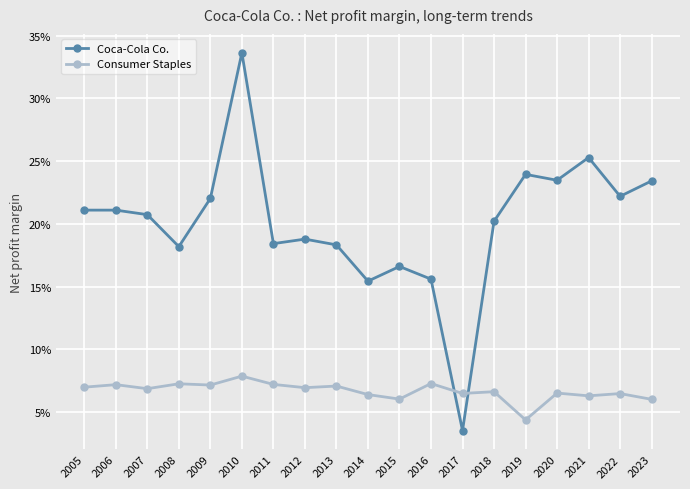

True or false: Consumer Staples has a value of 0.1 at 2021.

True